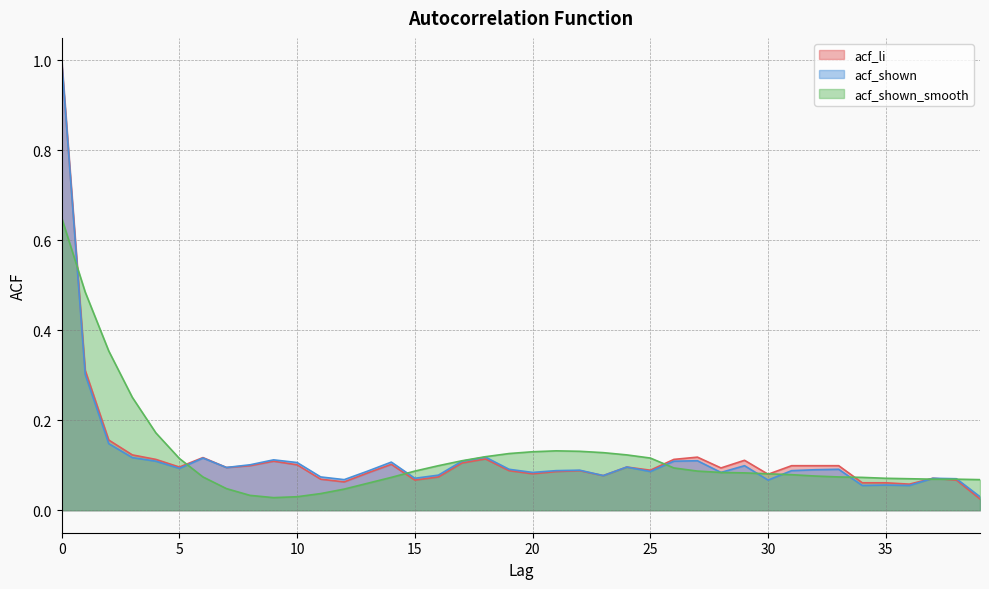

Reading left to right, what are all the values shown in this chart?

acf_li: 0=1.0	1=0.3	2=0.2	3=0.1	4=0.1	5=0.1	6=0.1	7=0.1	8=0.1	9=0.1	10=0.1	11=0.1	12=0.1	13=0.1	14=0.1	15=0.1	16=0.1	17=0.1	18=0.1	19=0.1	20=0.1	21=0.1	22=0.1	23=0.1	24=0.1	25=0.1	26=0.1	27=0.1	28=0.1	29=0.1	30=0.1	31=0.1	32=0.1	33=0.1	34=0.1	35=0.1	36=0.1	37=0.1	38=0.1	39=0.0
acf_shown: 0=1.0	1=0.3	2=0.1	3=0.1	4=0.1	5=0.1	6=0.1	7=0.1	8=0.1	9=0.1	10=0.1	11=0.1	12=0.1	13=0.1	14=0.1	15=0.1	16=0.1	17=0.1	18=0.1	19=0.1	20=0.1	21=0.1	22=0.1	23=0.1	24=0.1	25=0.1	26=0.1	27=0.1	28=0.1	29=0.1	30=0.1	31=0.1	32=0.1	33=0.1	34=0.1	35=0.1	36=0.1	37=0.1	38=0.1	39=0.0
acf_shown_smooth: 0=0.7	1=0.5	2=0.4	3=0.3	4=0.2	5=0.1	6=0.1	7=0.0	8=0.0	9=0.0	10=0.0	11=0.0	12=0.0	13=0.1	14=0.1	15=0.1	16=0.1	17=0.1	18=0.1	19=0.1	20=0.1	21=0.1	22=0.1	23=0.1	24=0.1	25=0.1	26=0.1	27=0.1	28=0.1	29=0.1	30=0.1	31=0.1	32=0.1	33=0.1	34=0.1	35=0.1	36=0.1	37=0.1	38=0.1	39=0.1